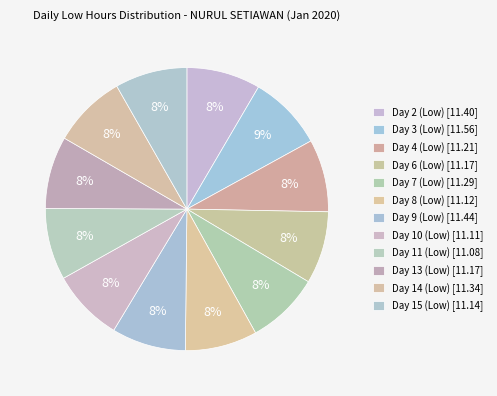

Does any single category account for the majority?

No